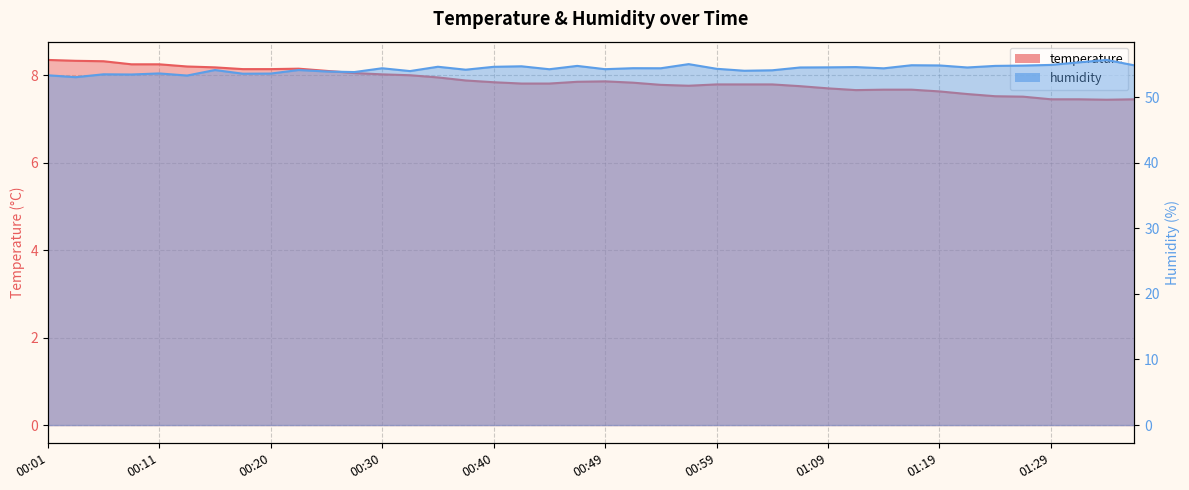

At which label does temperature reach its peak?

00:01